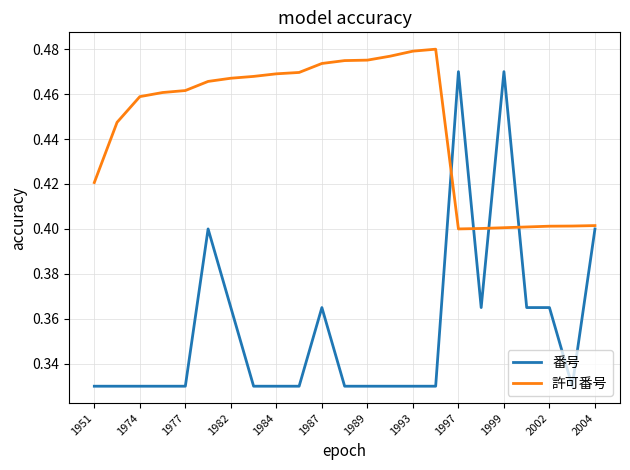

List the series in order of their peak value, highest first.

許可番号, 番号